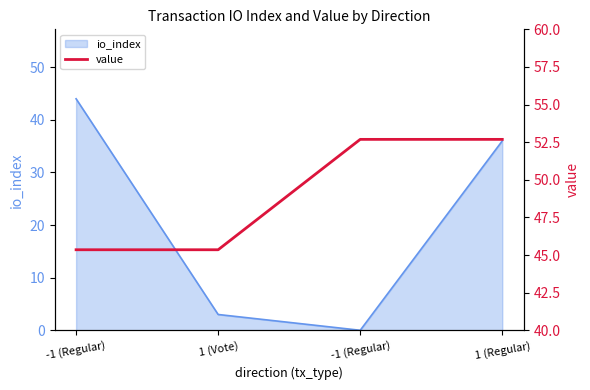

Which has a higher value, 1 (Vote) or -1 (Regular)?

1 (Vote)